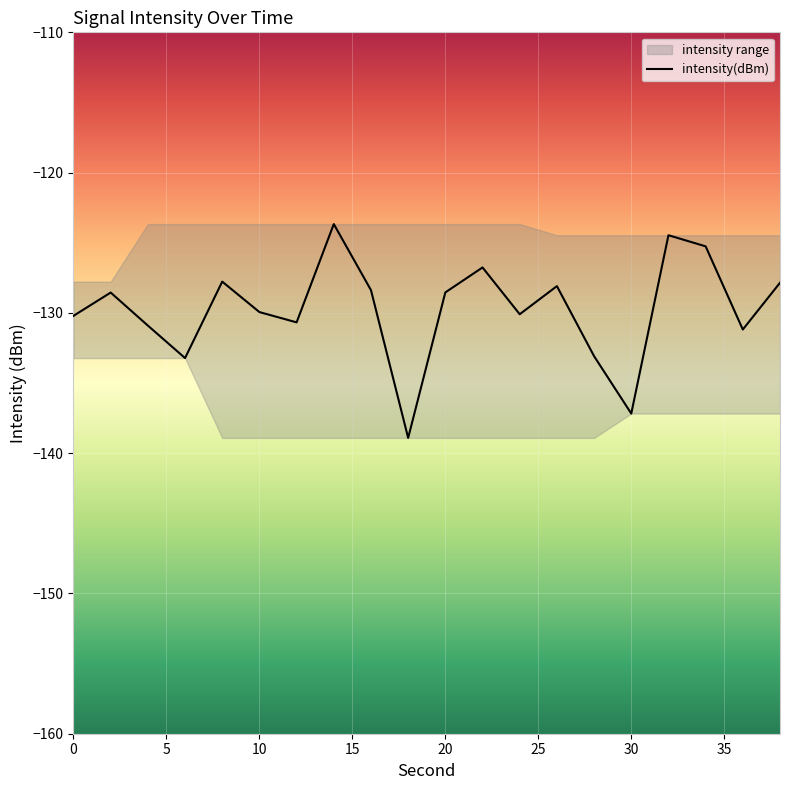

True or false: intensity(dBm) has a value of -214.3 at 20.

False